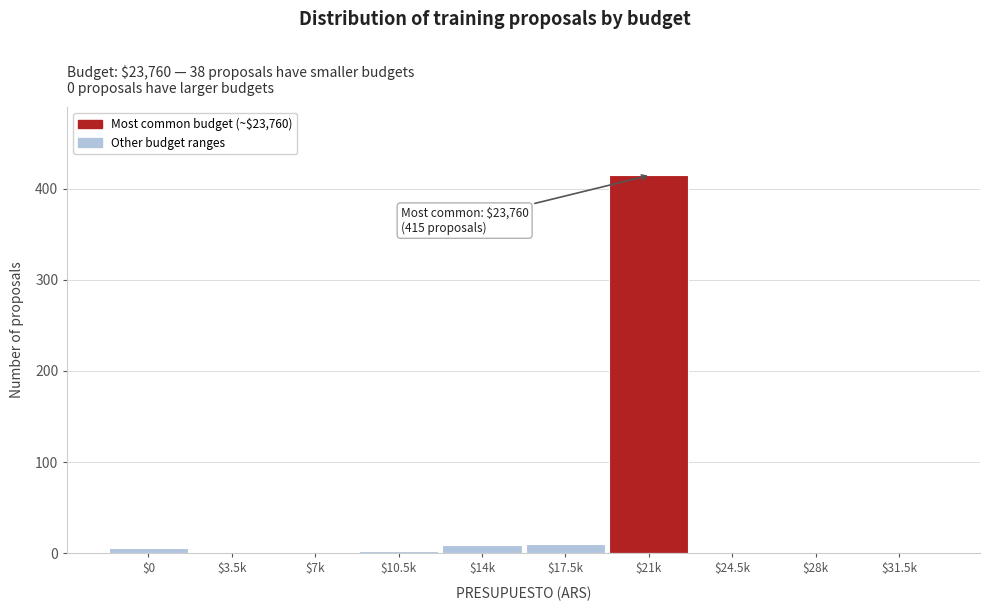

Which label corresponds to the largest value in the chart?

$21k